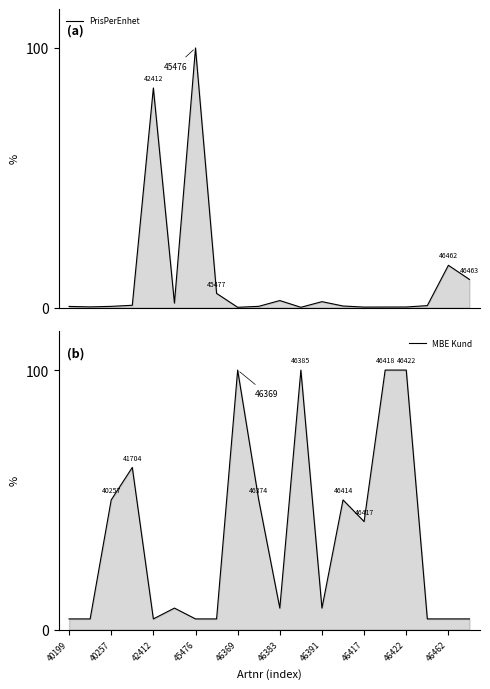

List the series in order of their overall mean, lowest first.

PrisPerEnhet, MBE Kund